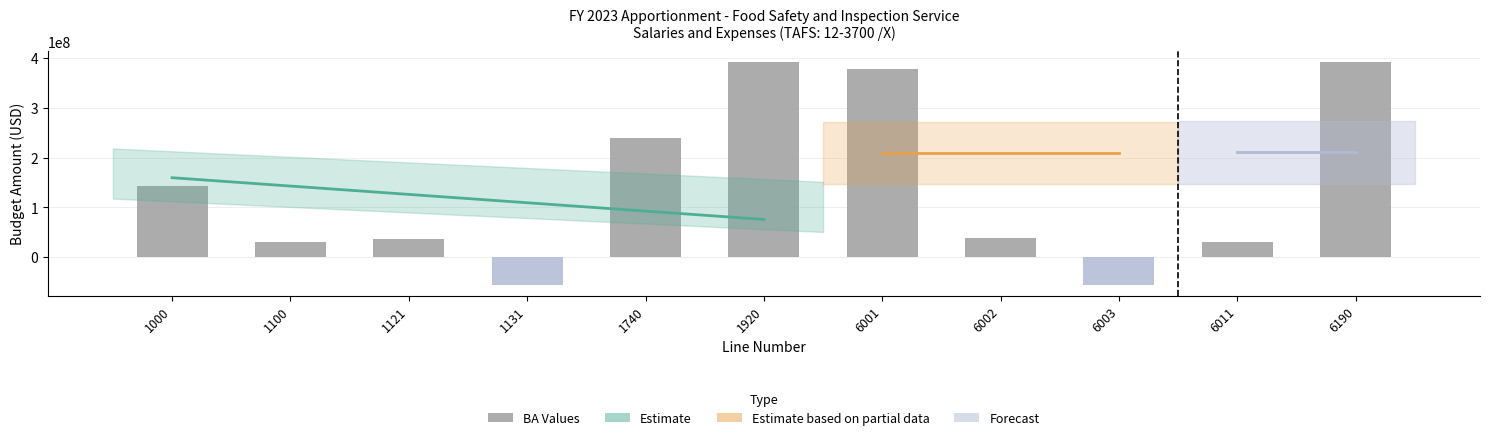

Is it true that the value at 6011 is 10906534?

False